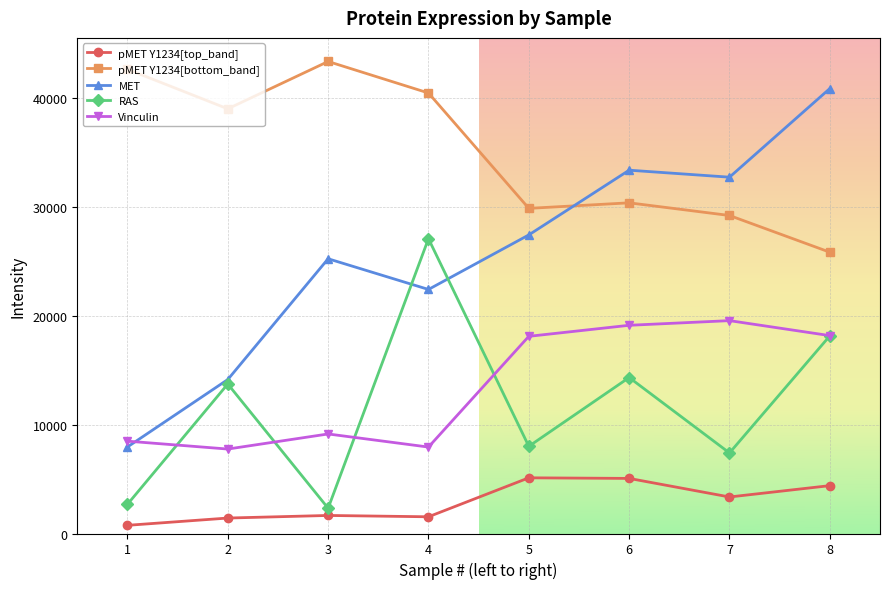

Where is pMET Y1234[top_band] nearest to the value 2936?

7